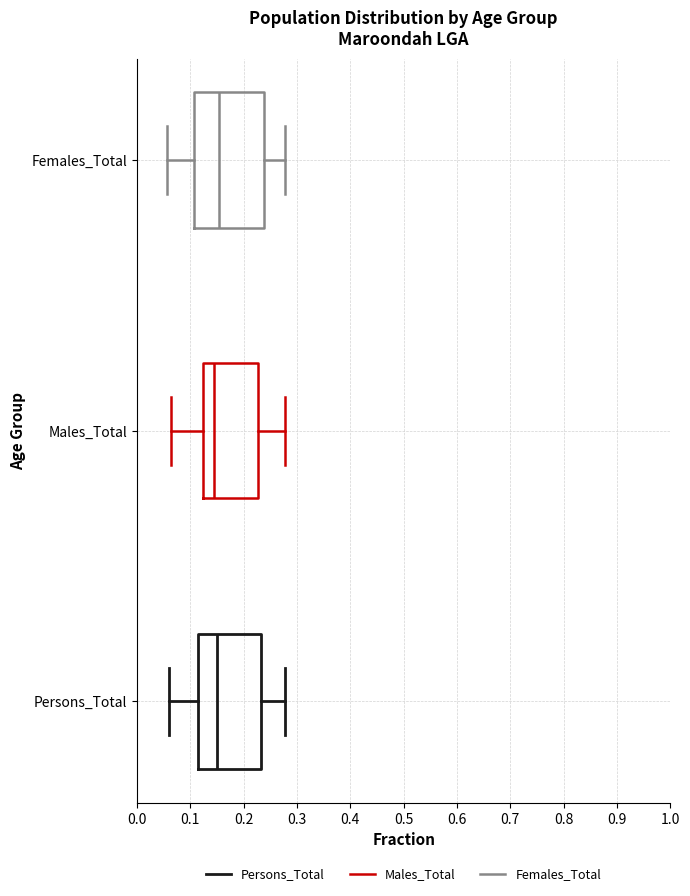

Where does the median line of the box for Males_Total sit on the x-axis? The values are not printed on the chart, so give them approximately, as read against the axis.

0.14